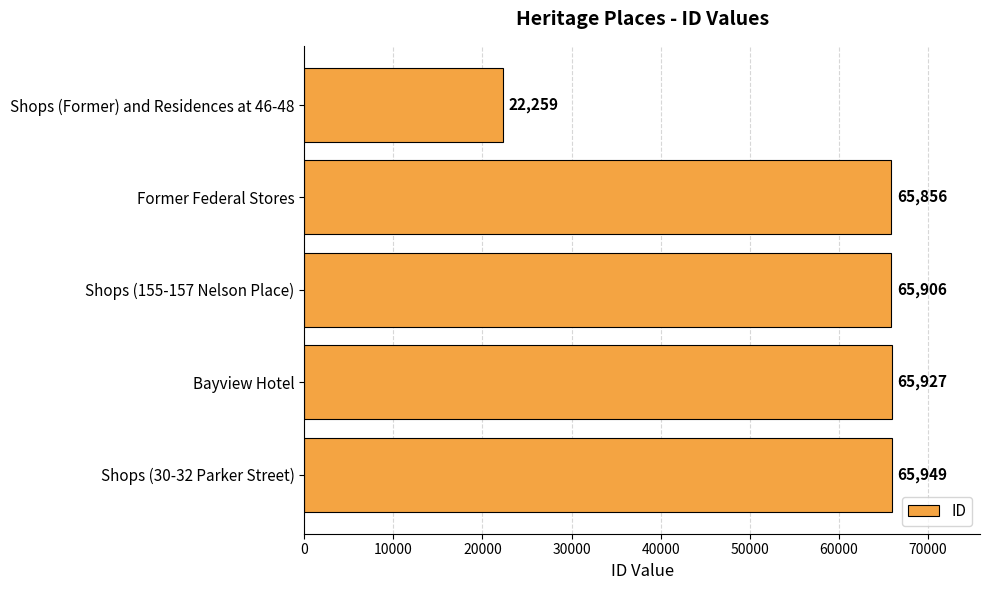

How many bars are there in total?

5